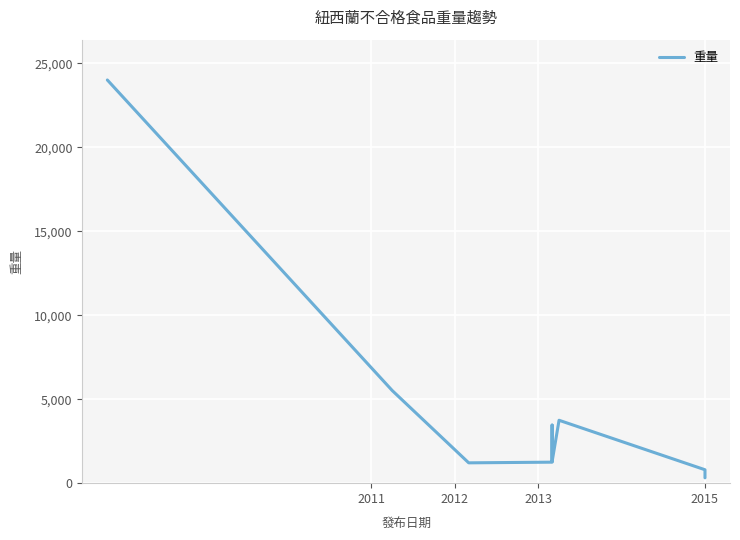

True or false: the data shows 1210.0 at 2012.

True